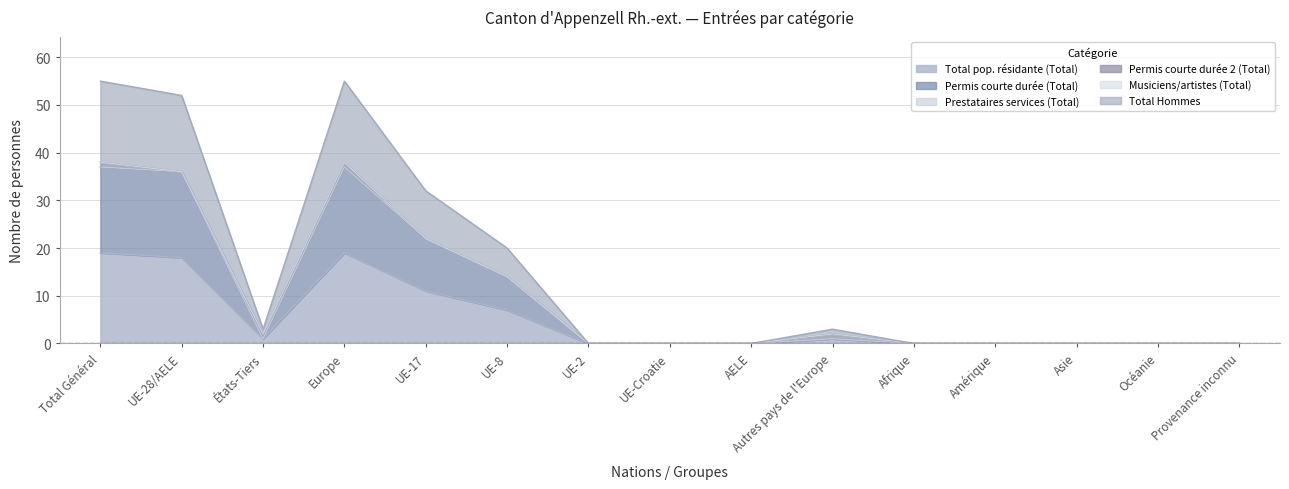

Does the chart display data point markers on the line(s)?

No